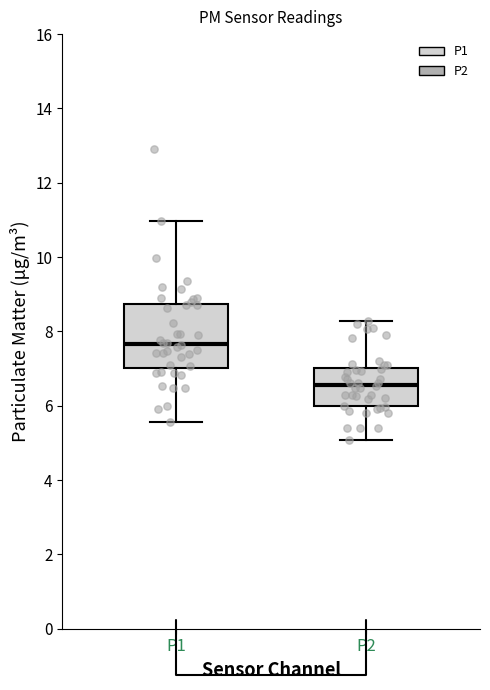

Reading left to right, read every box against the y-axis: the position of its median line, the range the box covers, and the ends of its whiskers. The values are not printed on the chart, so give them approximately, as read against the axis.

P1: median 7.6, box 7.0 to 8.8, whiskers 5.6 to 11.0
P2: median 6.6, box 6.0 to 7.0, whiskers 5.0 to 8.2